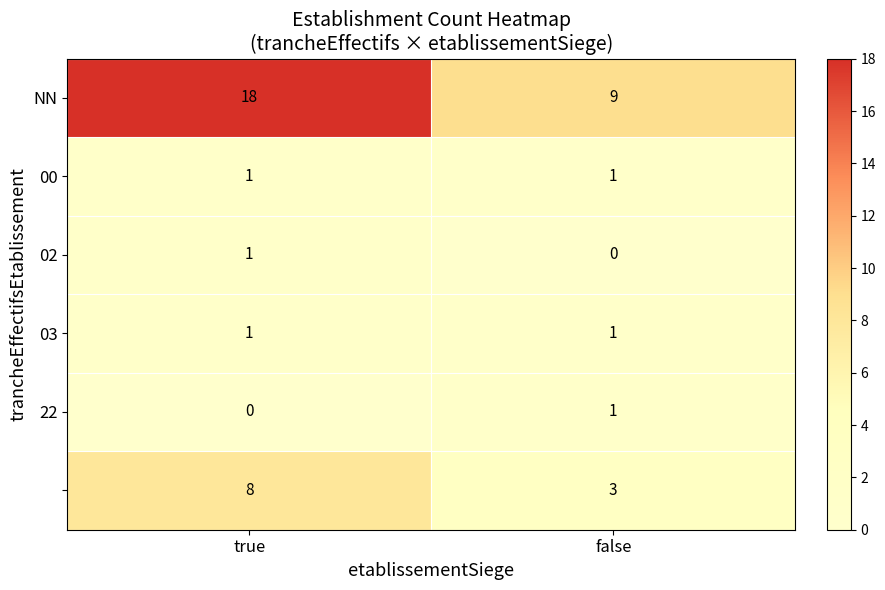

What is the spread (max minus min) of values at false?

9